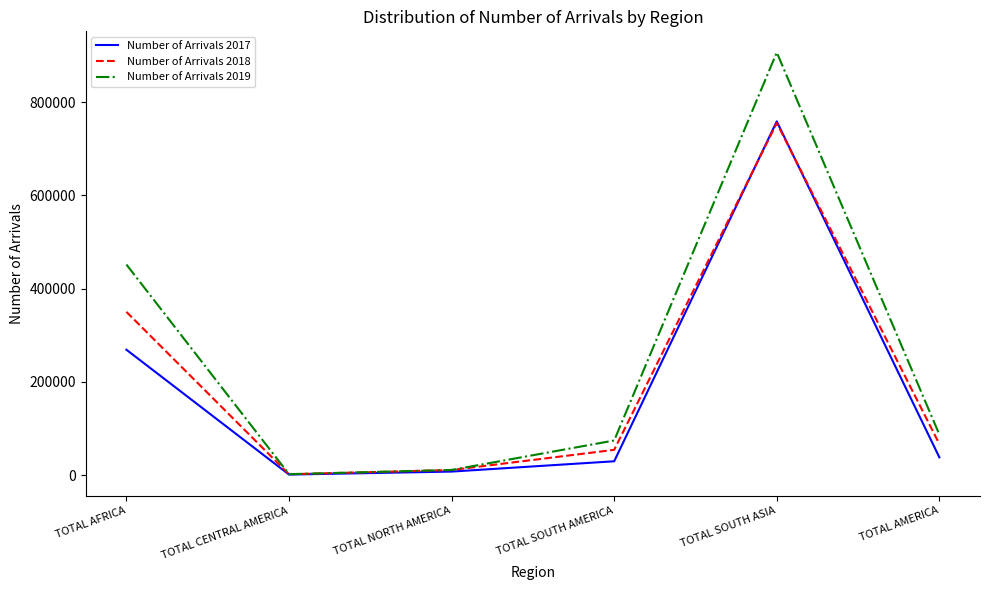

Which series has the largest range (max minus min)?

Number of Arrivals 2019